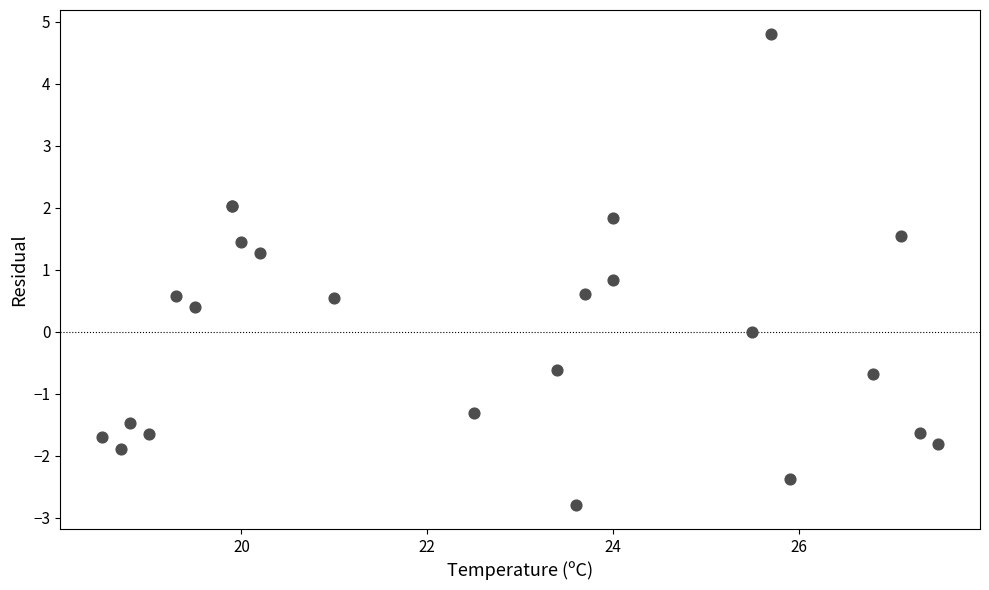

What Y value in the scatter plot is closest to 1?

0.8